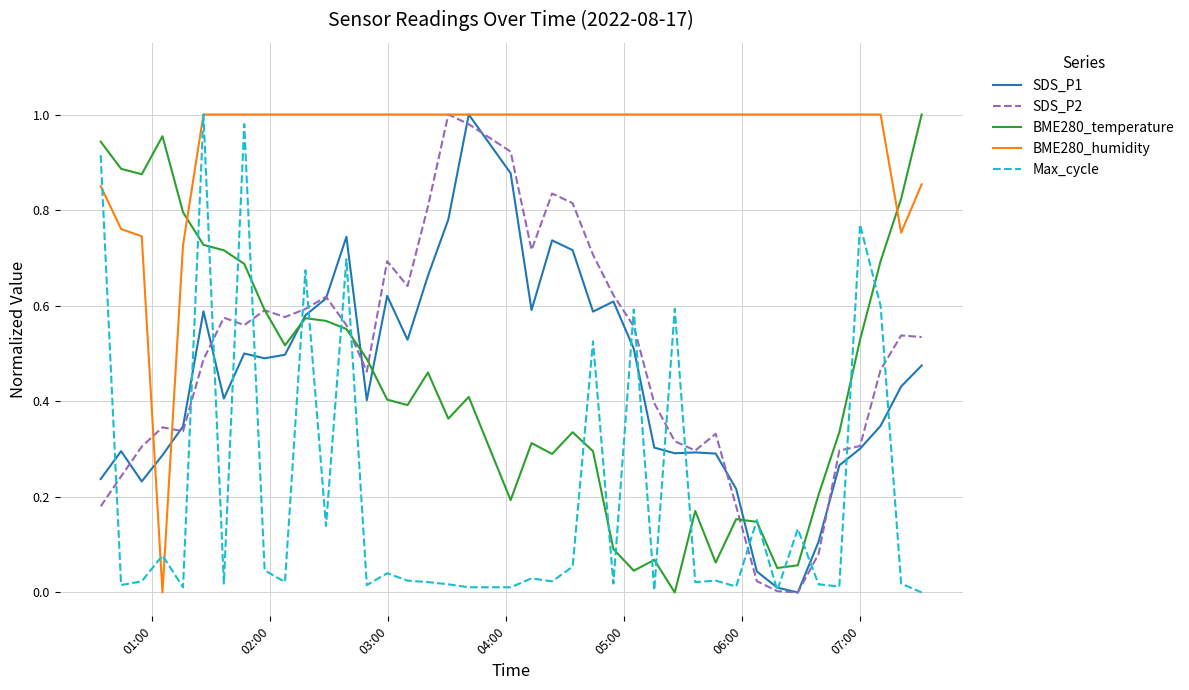

After their last crossing, which series has the higher values: BME280_humidity or BME280_temperature?

BME280_temperature